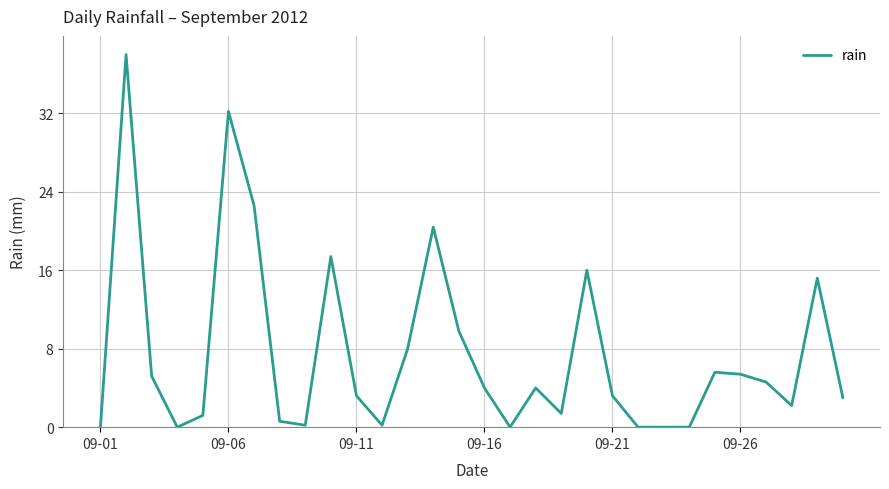

What is the difference between the maximum and minimum values?

38.0